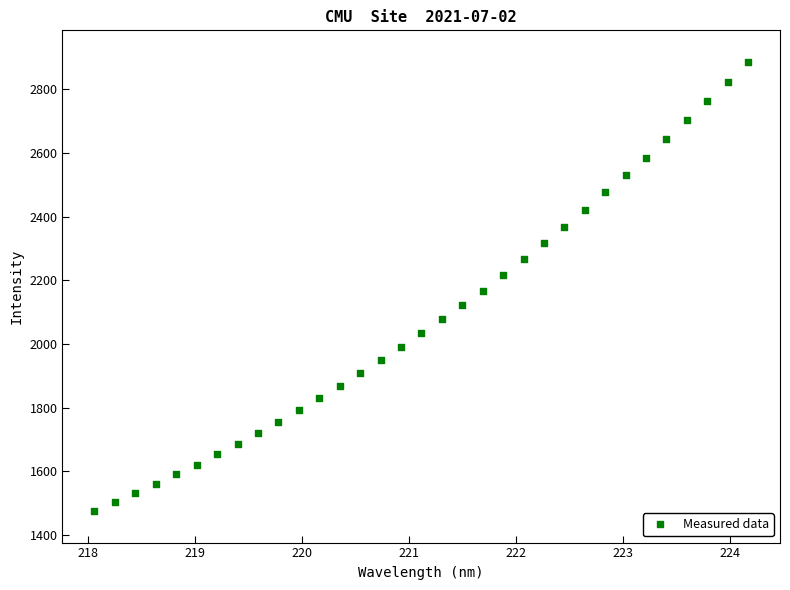

What is the range of Y values (max minus min)?

1409.3